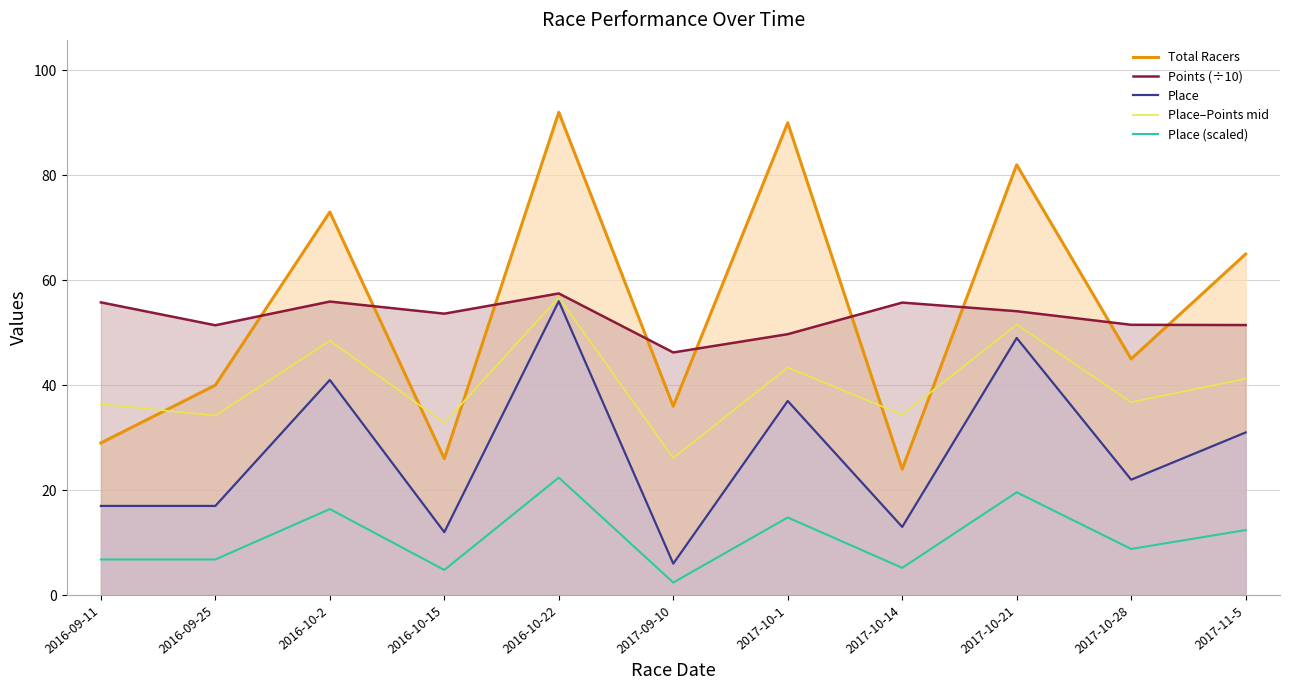

At how many categories does at least one series exceed 85?

2